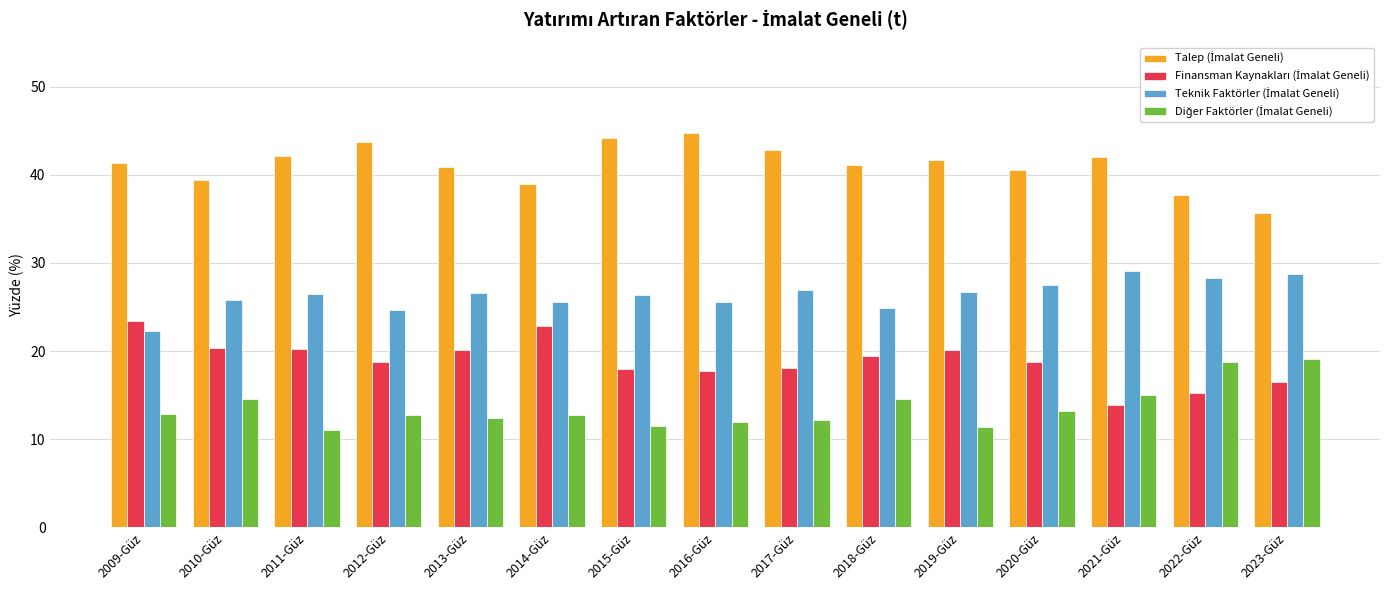

What is the minimum value shown in the chart?

11.1